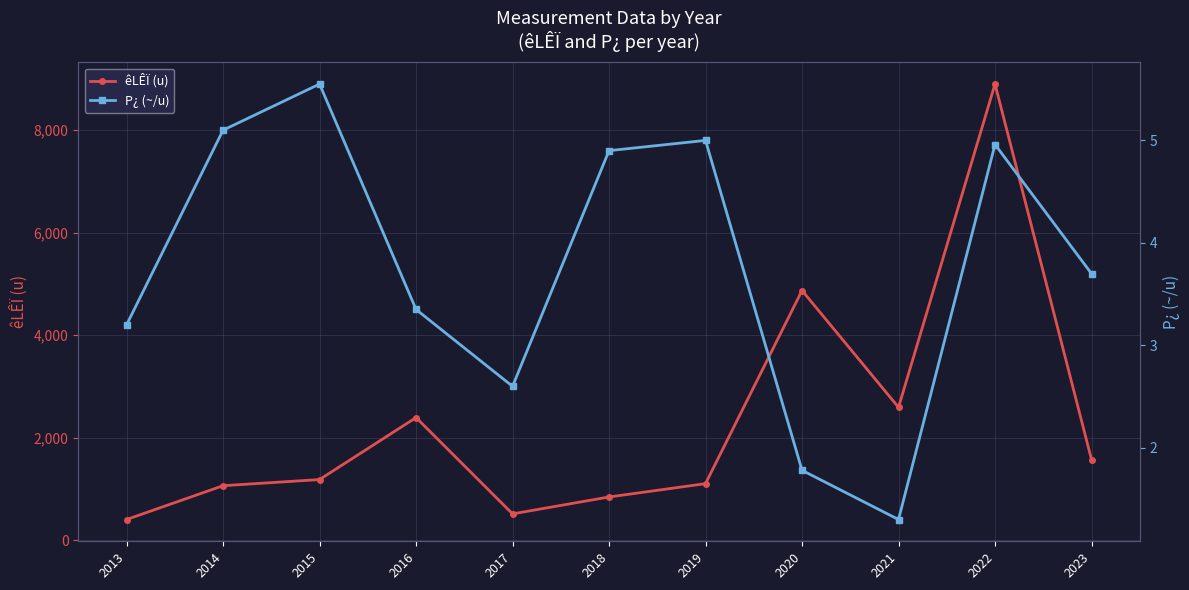

Reading left to right, what are all the values shown in this chart?

êLÊÏ (u): 2013=400.0	2014=1060.0	2015=1180.0	2016=2390.0	2017=510.0	2018=840.0	2019=1100.0	2020=4870.0	2021=2590.0	2022=8900.0	2023=1570.0
P¿ (~/u): 2013=3.2	2014=5.1	2015=5.5	2016=3.4	2017=2.6	2018=4.9	2019=5.0	2020=1.8	2021=1.3	2022=5.0	2023=3.7